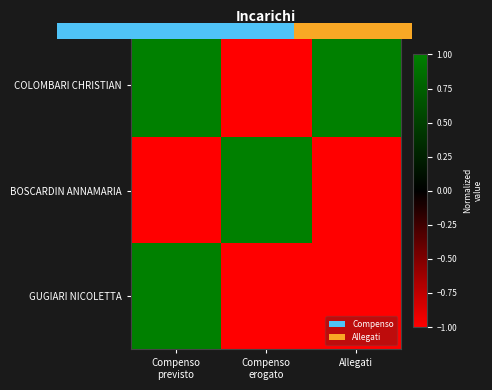

At which category is the sum across all series the highest?

Compenso
previsto